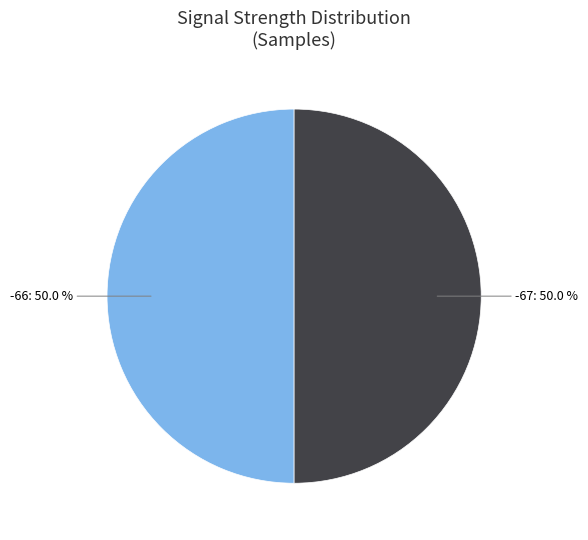

How many slices are in this pie chart?

2